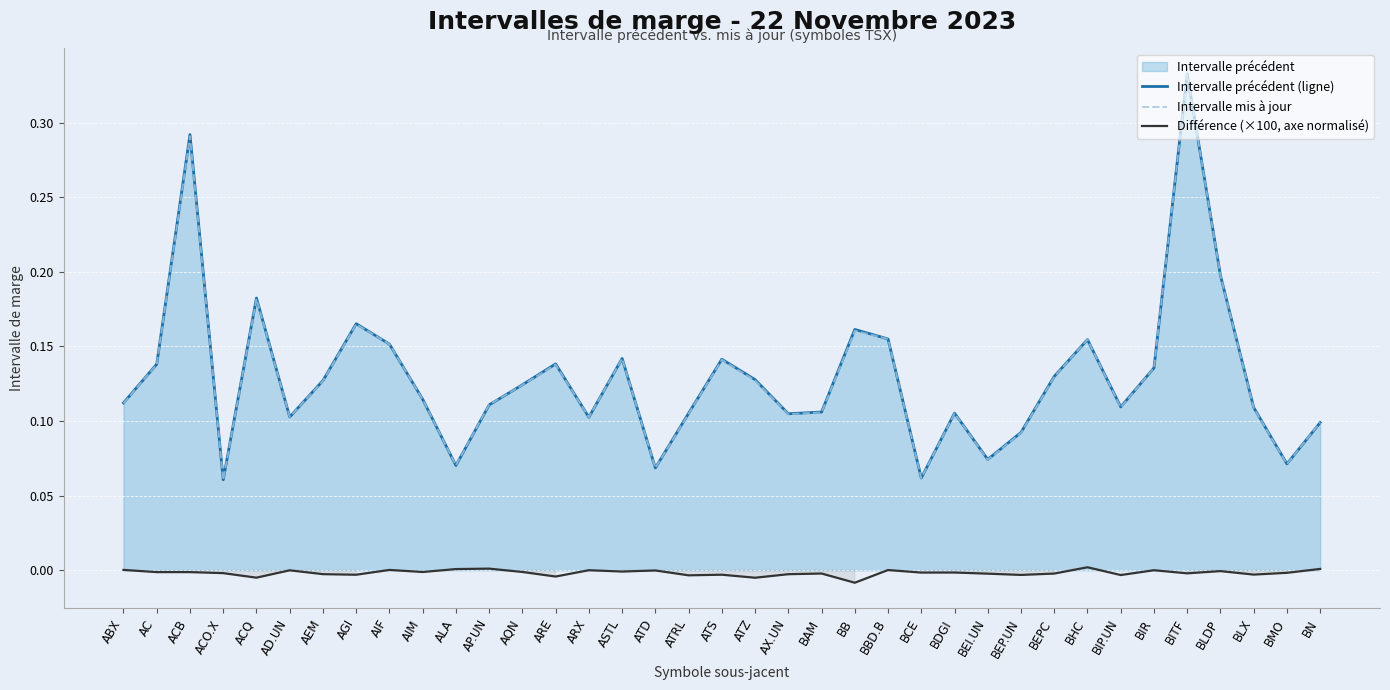

How many interior local peaks does the Intervalle mis à jour series have?

10